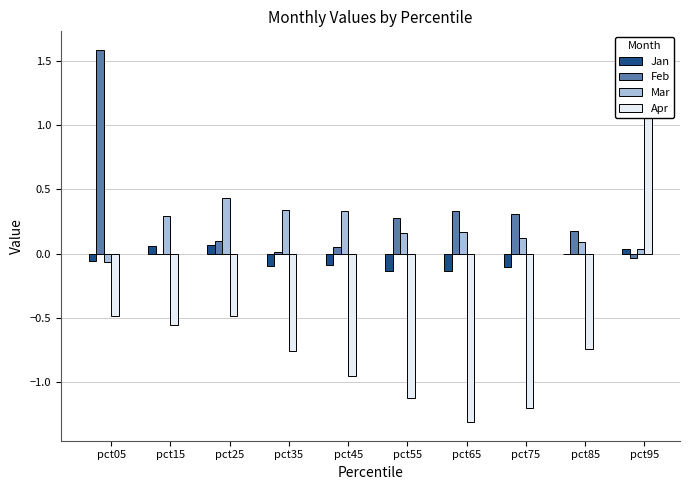

At which label does Feb reach its peak?

pct05